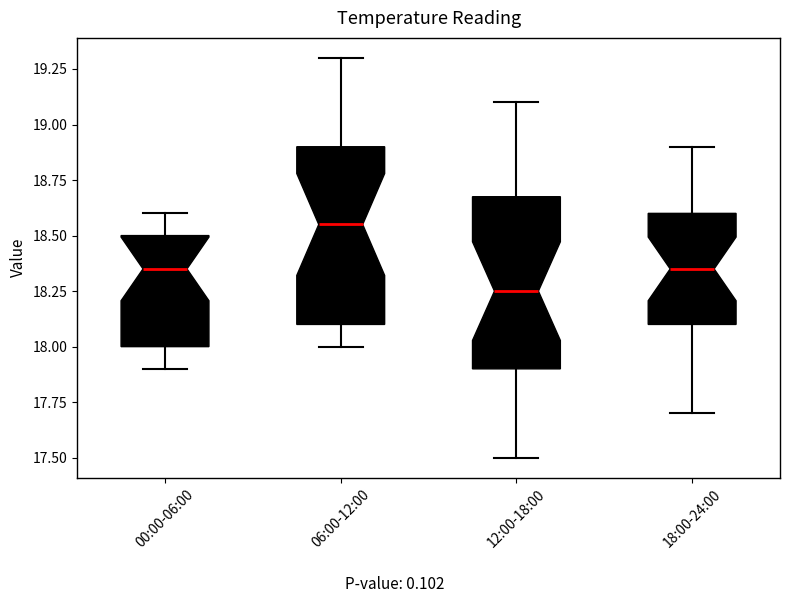

Which box has the highest median line?

06:00-12:00